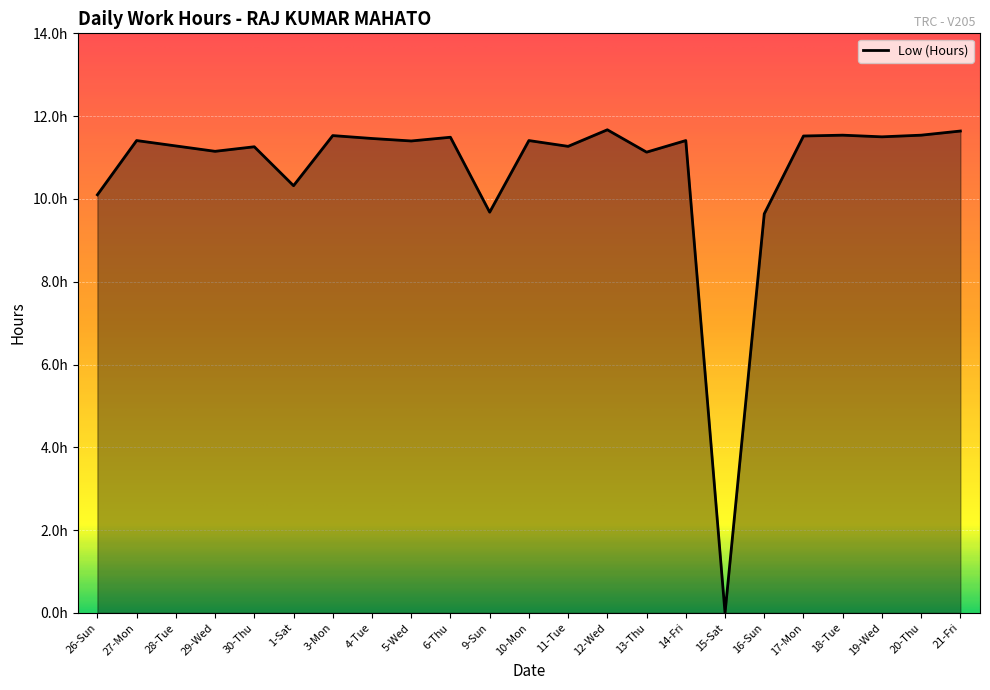

Does the chart have visible grid lines?

Yes